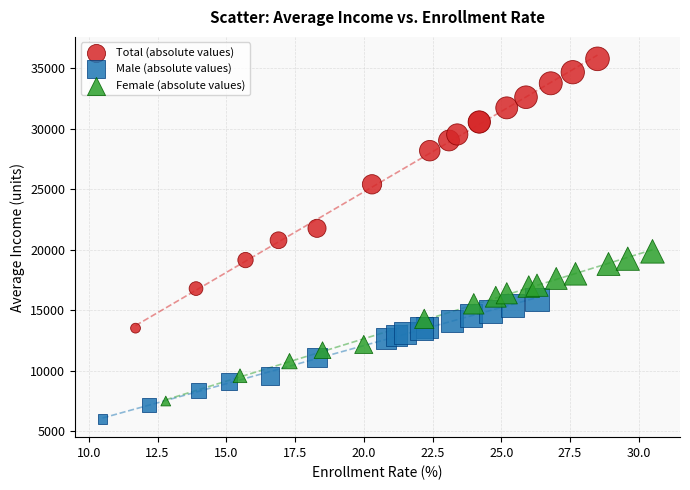

Which series reaches the minimum Y coordinate?

Male (absolute values)